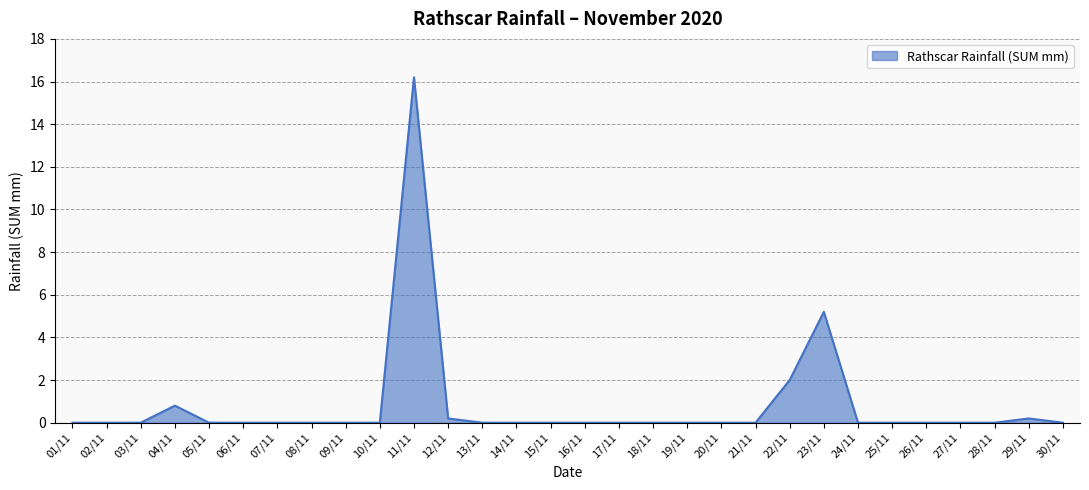

True or false: the data shows -6.6 at 19/11.

False